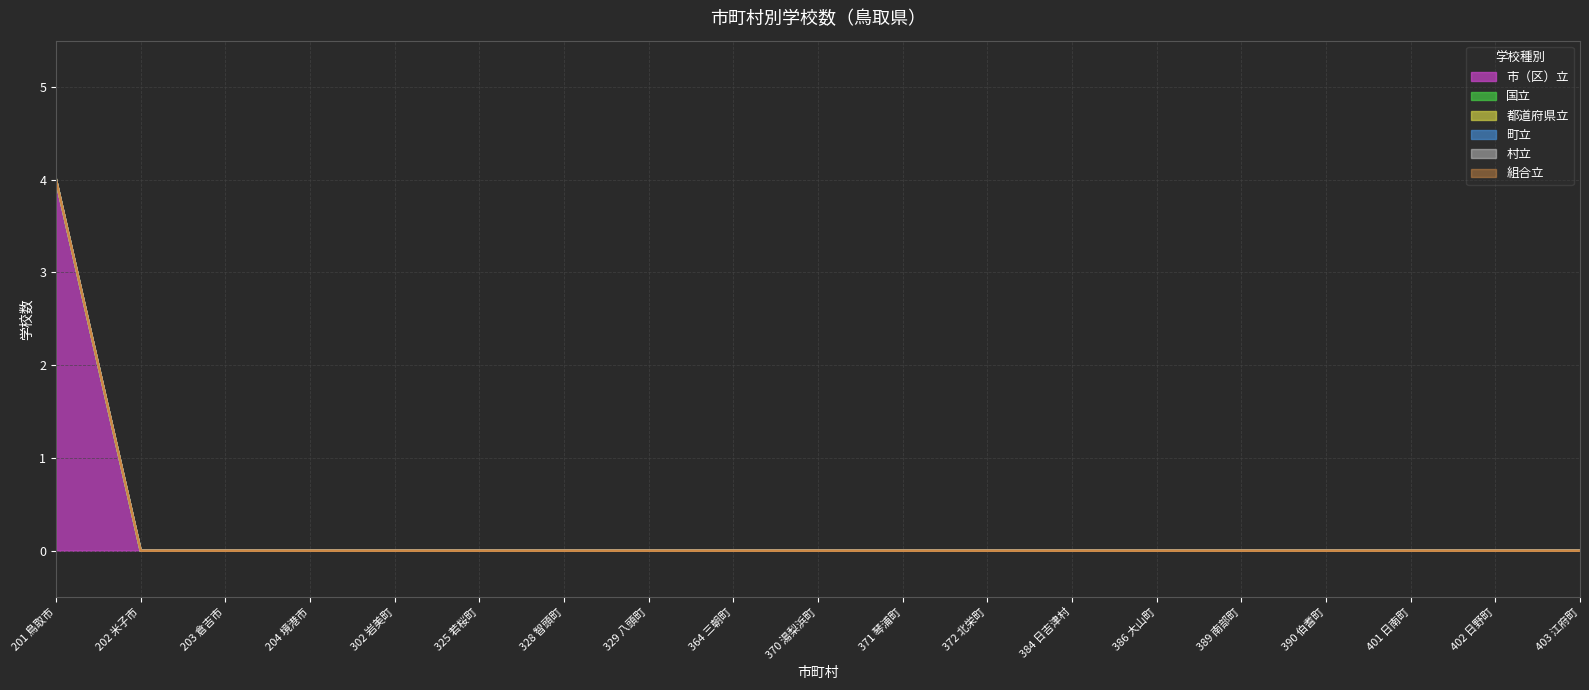

What are all the series names shown in the legend?

市（区）立, 国立, 都道府県立, 町立, 村立, 組合立